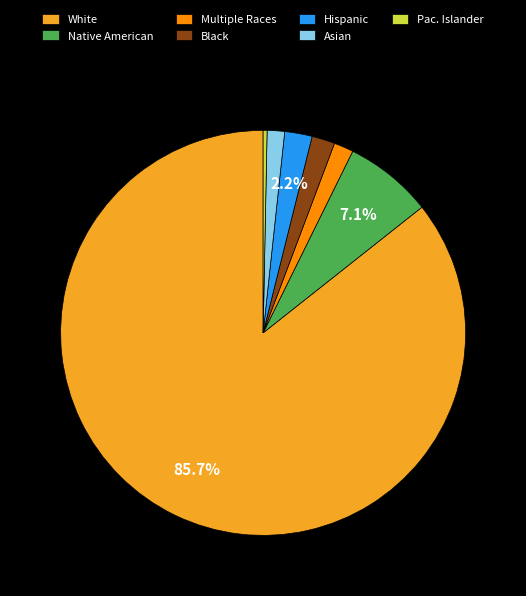

Between Pac. Islander and Multiple Races, which is larger?

Multiple Races